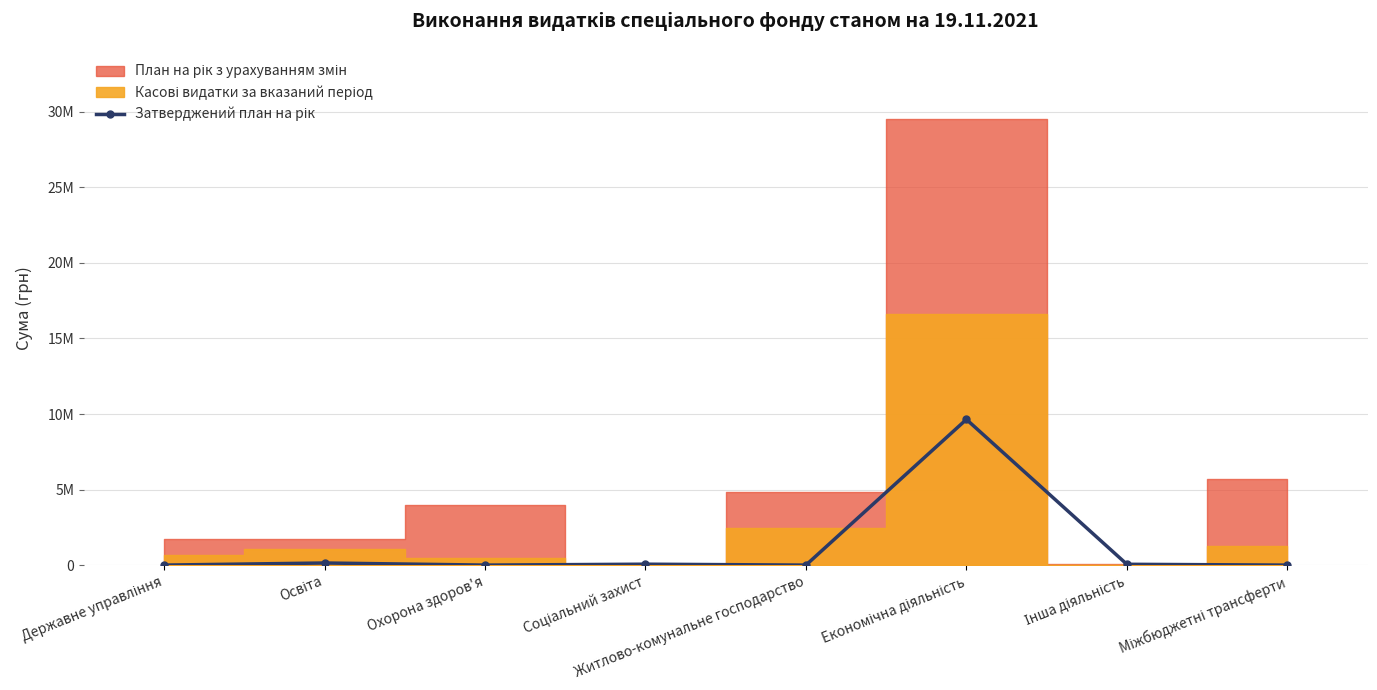

At which label does the data first exceed 53600?

Освіта